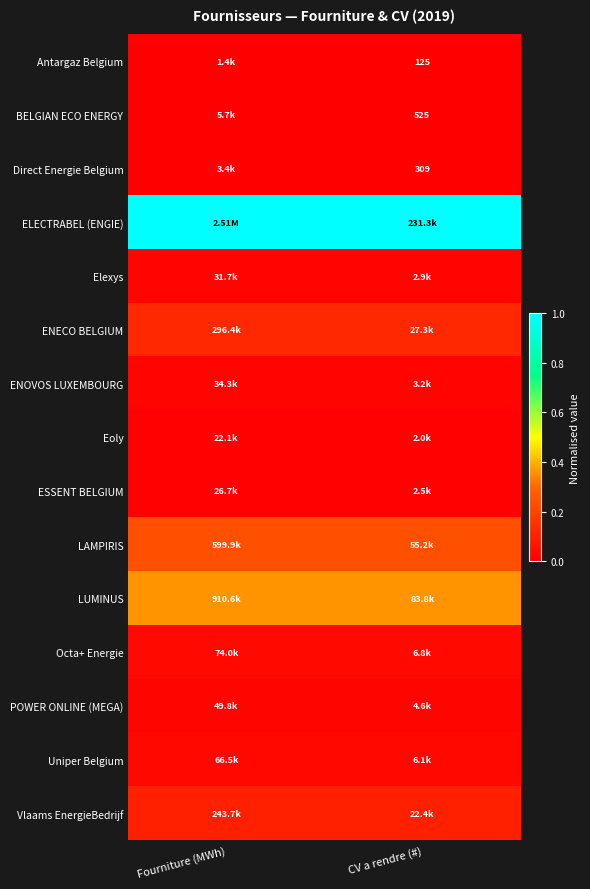

Is it true that Uniper Belgium equals 0.0 at CV a rendre (#)?

False